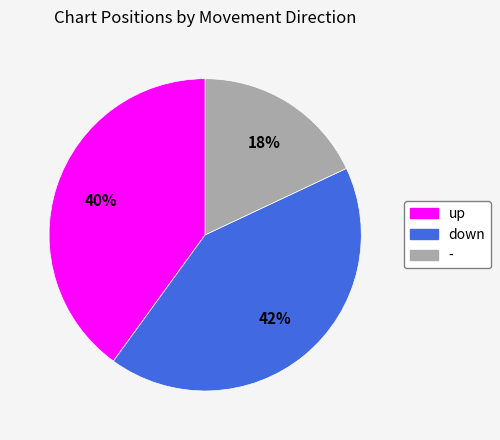

Is there a majority slice in this chart?

No